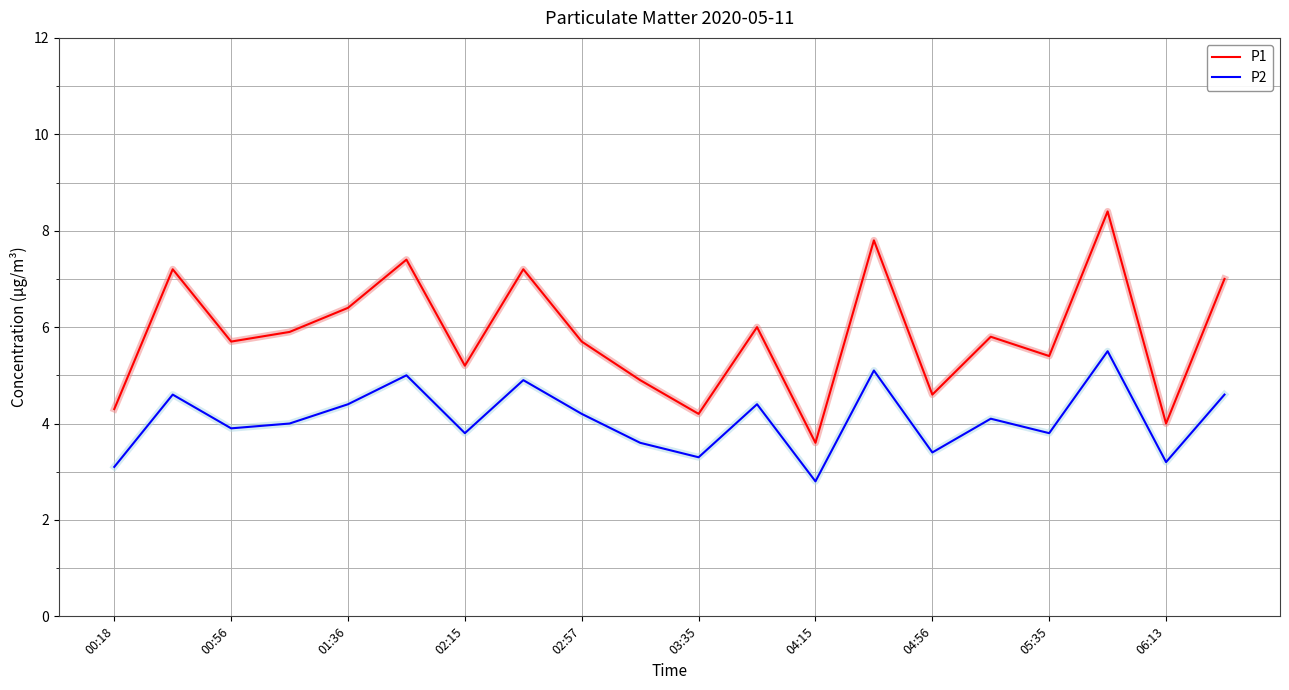

Which series has the widest spread of values?

P1